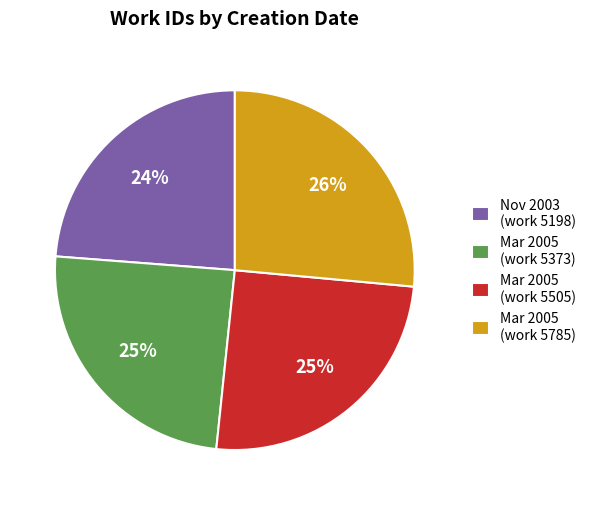

Approximately how many times larger is the value at Mar 2005 (work 5373) compared to Nov 2003 (work 5198)?

1.0